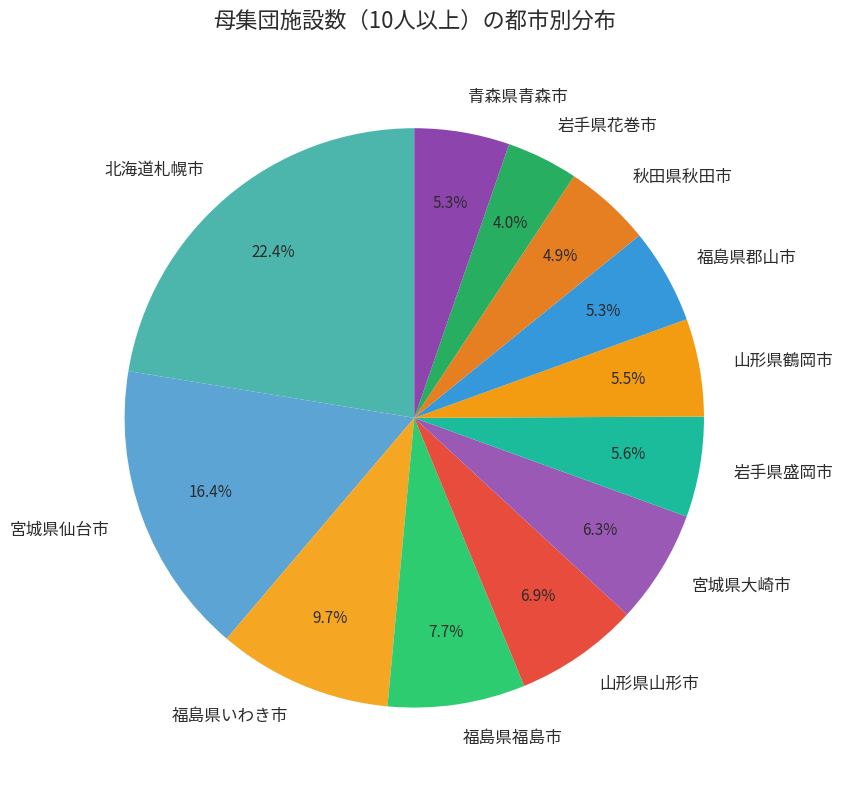

What is the largest slice in the pie chart?

北海道札幌市